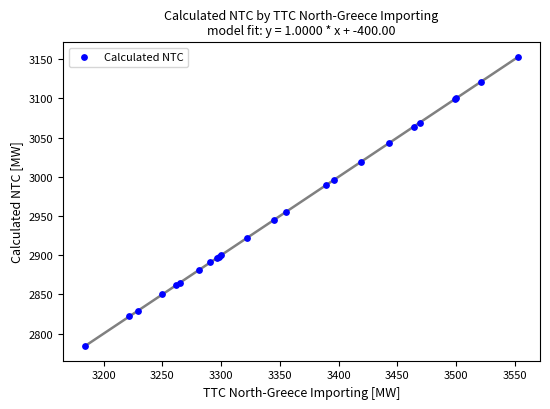

What Y value in the scatter plot is closest to 2968?

2955